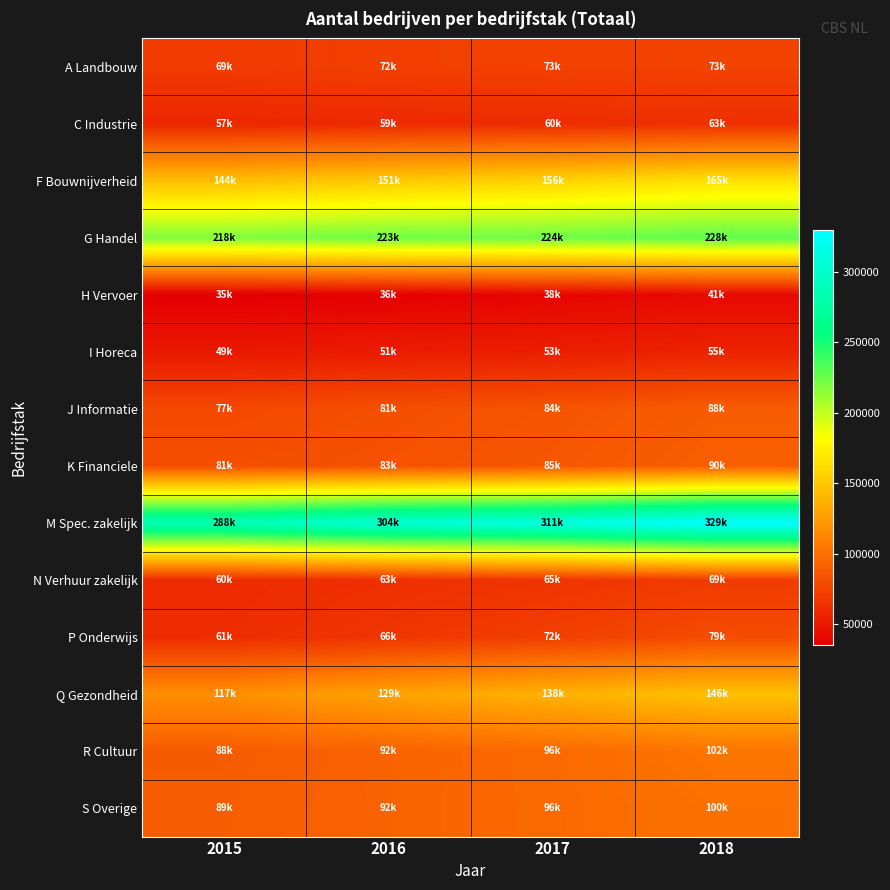

How many series are shown in this chart?

14